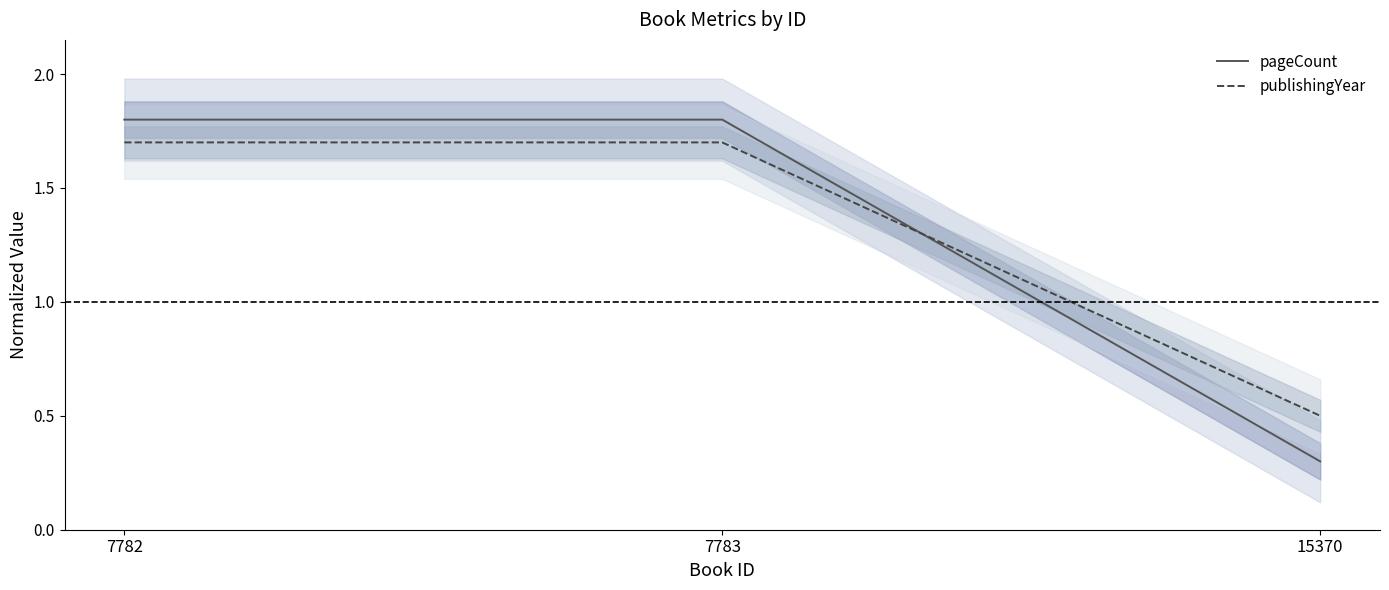

Is it true that publishingYear equals 0.5 at 15370?

True